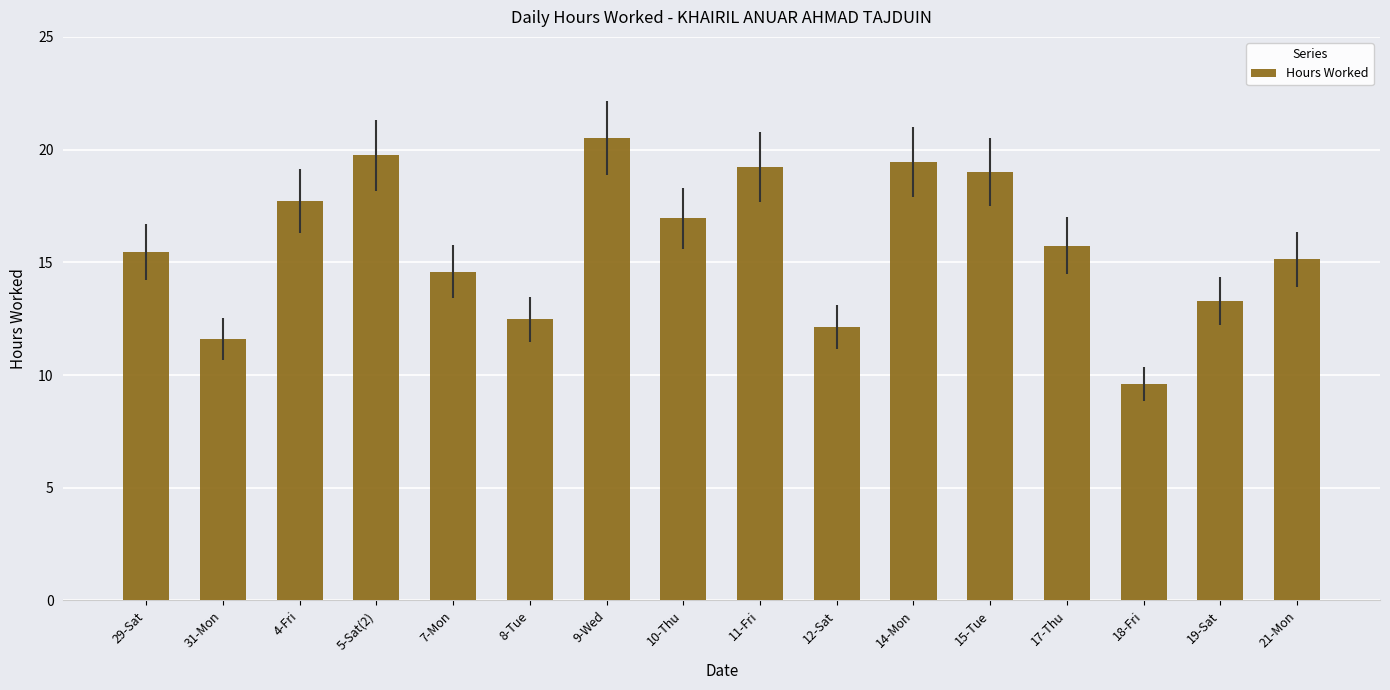

What is the label of the 3rd bar from the right?

18-Fri